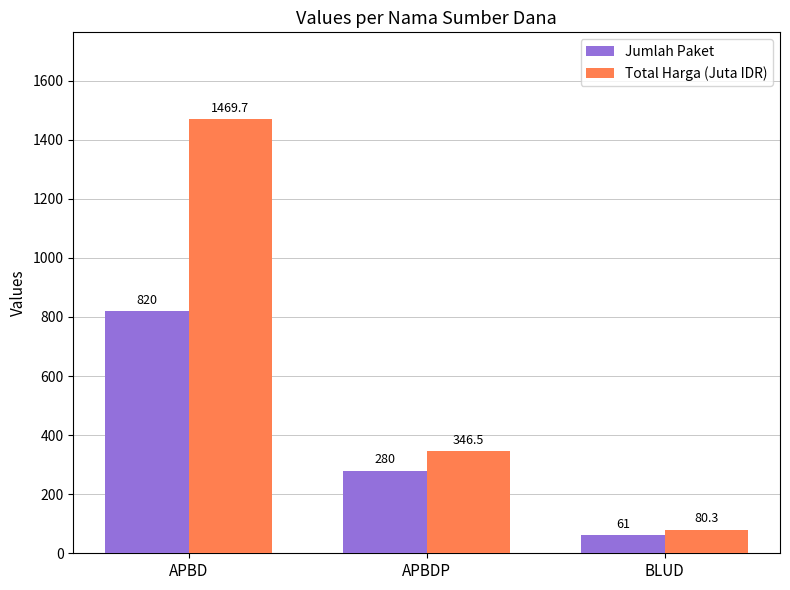

What is the label of the 1st bar from the right?

BLUD